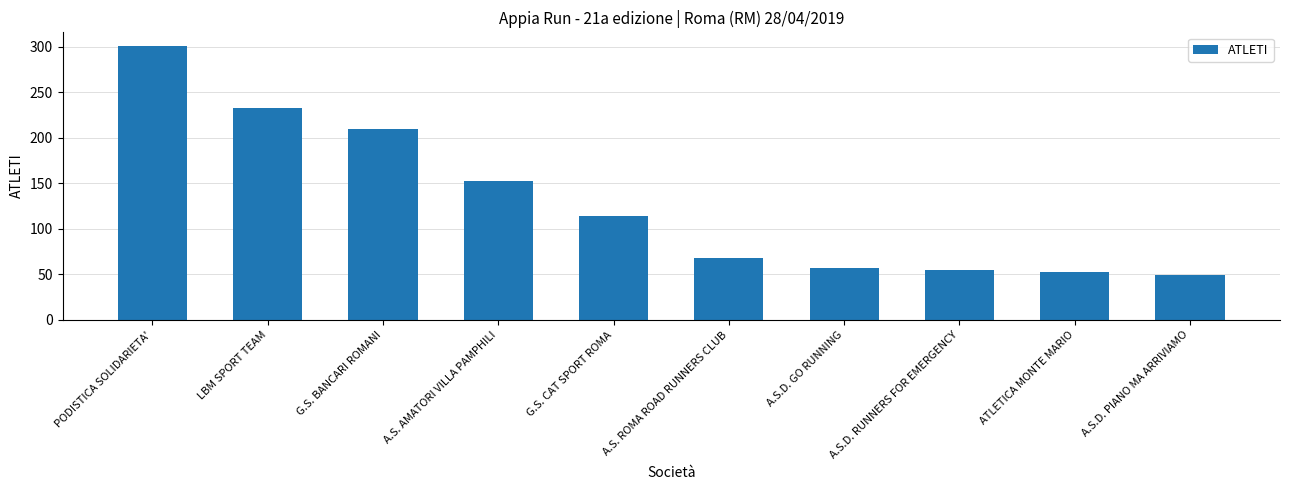

Where is the data nearest to the value 175?

A.S. AMATORI VILLA PAMPHILI